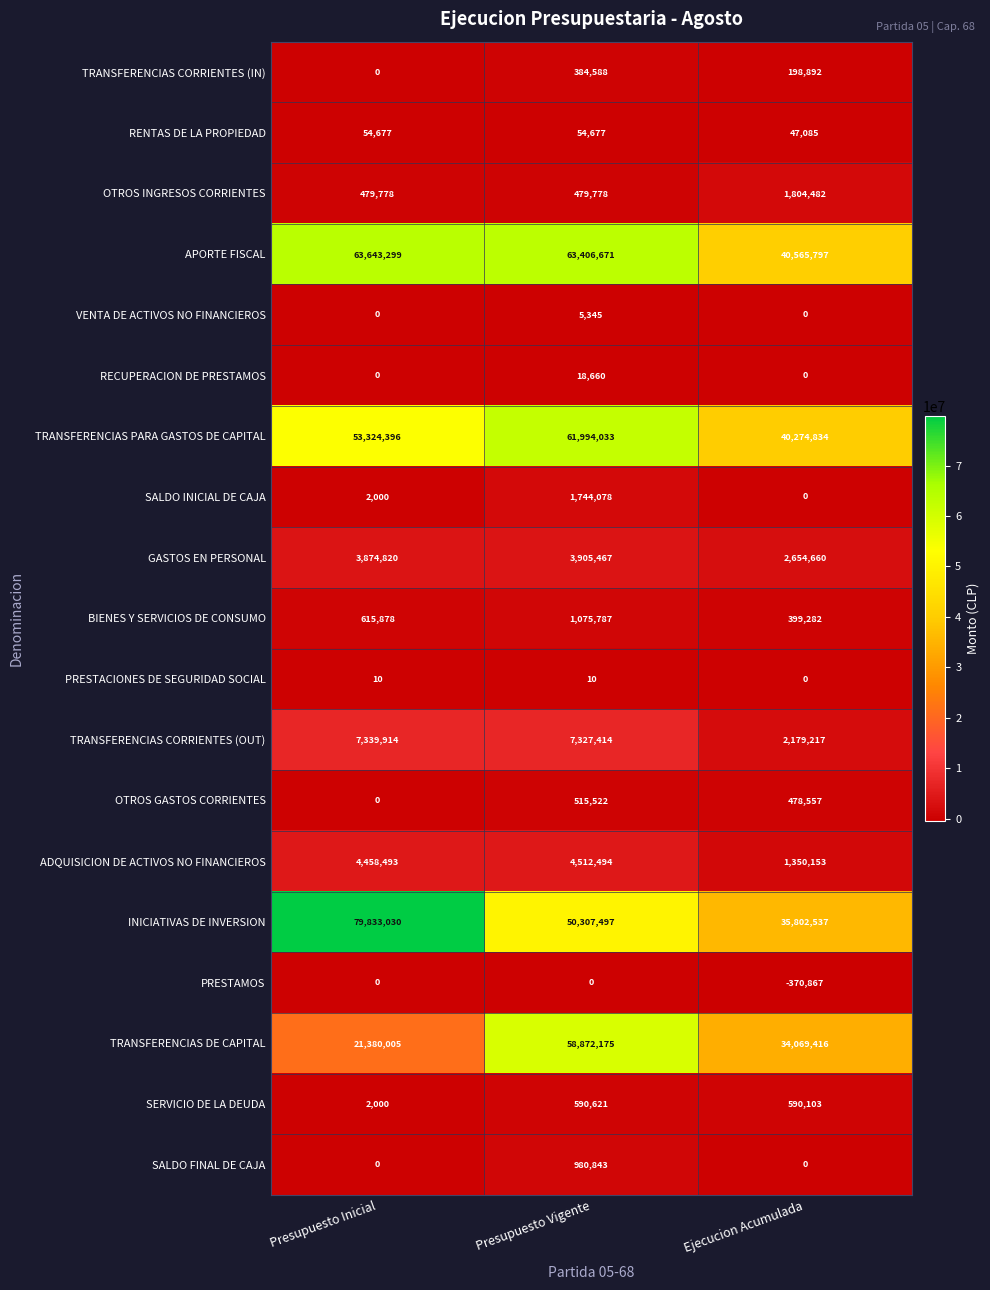

Which label corresponds to the largest value in the chart?

Presupuesto Inicial